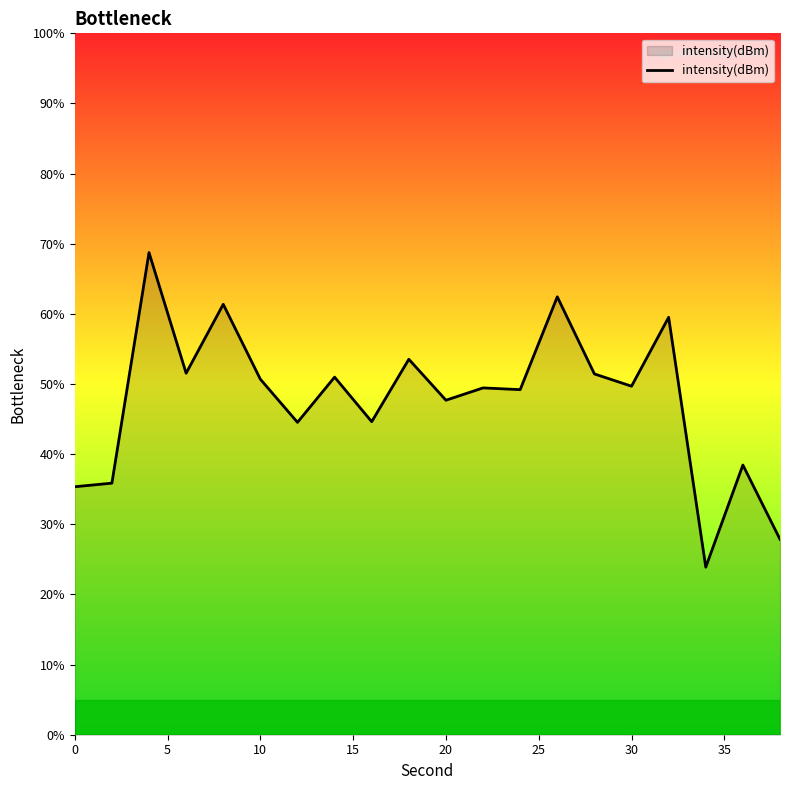

What is the difference between the maximum and minimum values?

44.9